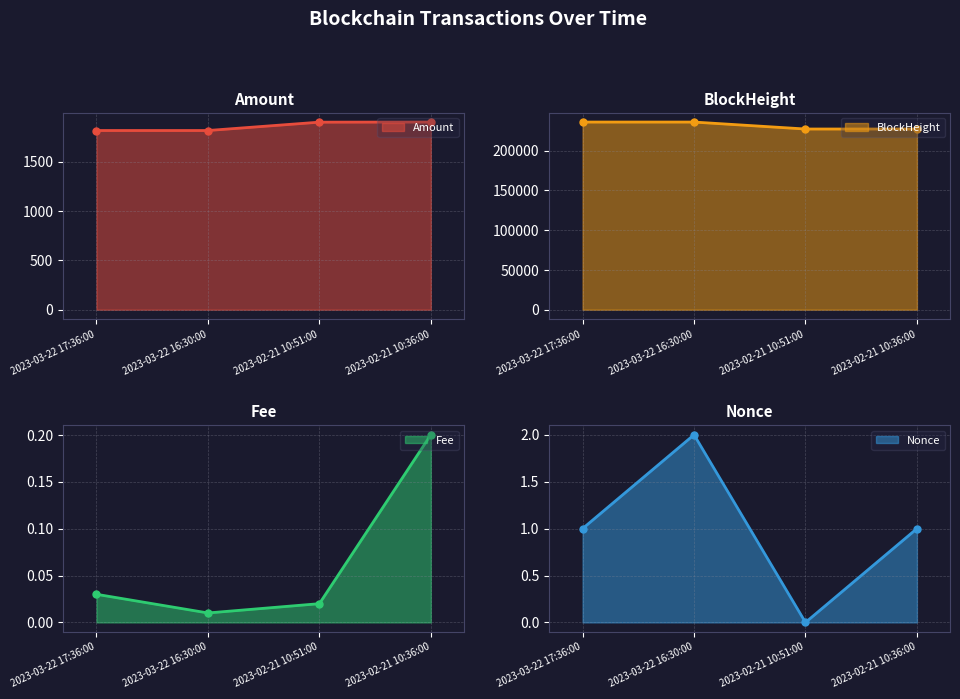

What is the average value of the BlockHeight series?

231709